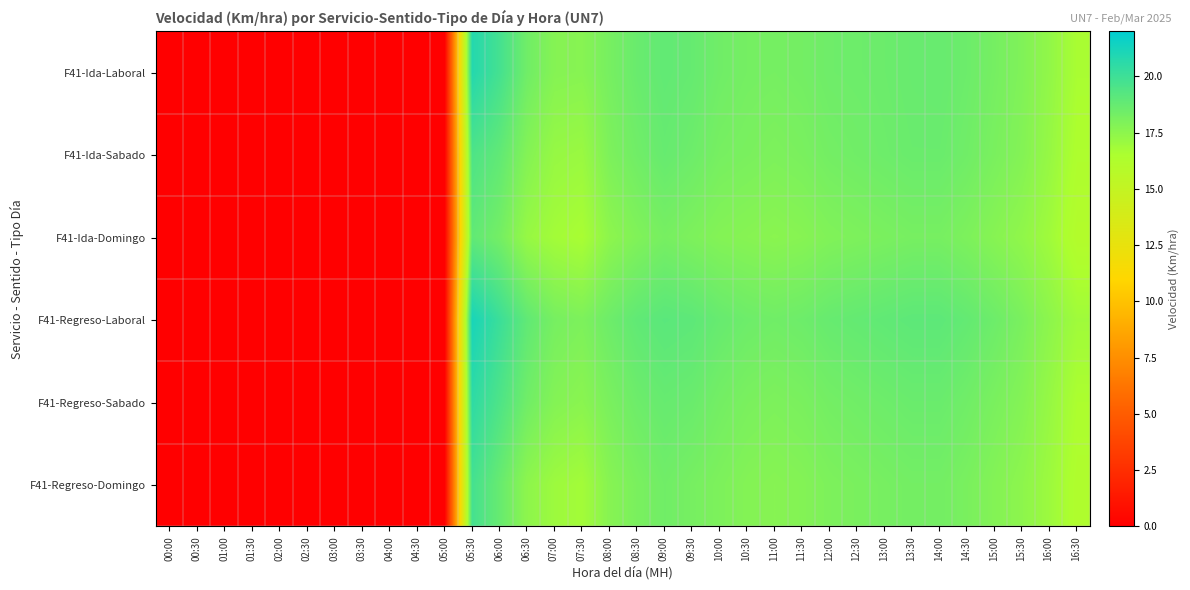

At how many categories does at least one series exceed 15?

23